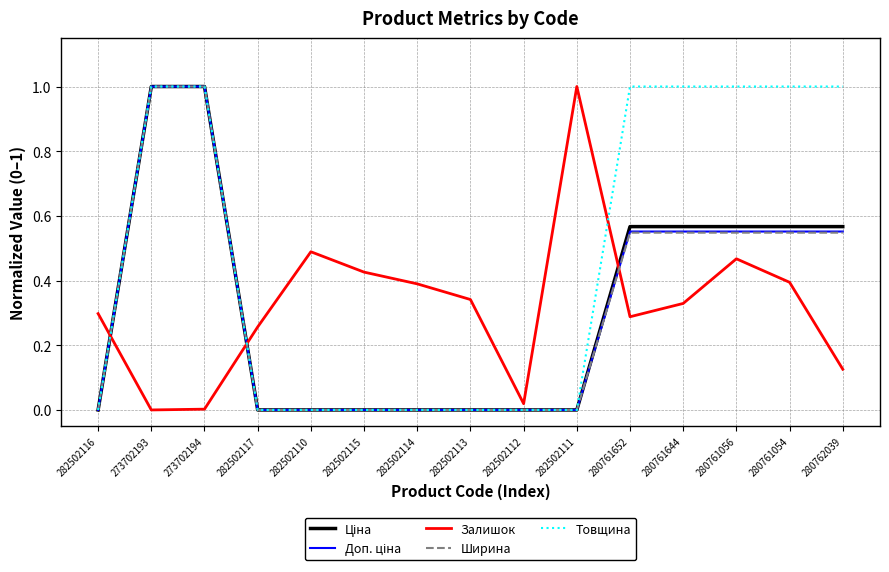

Does the chart have visible grid lines?

Yes